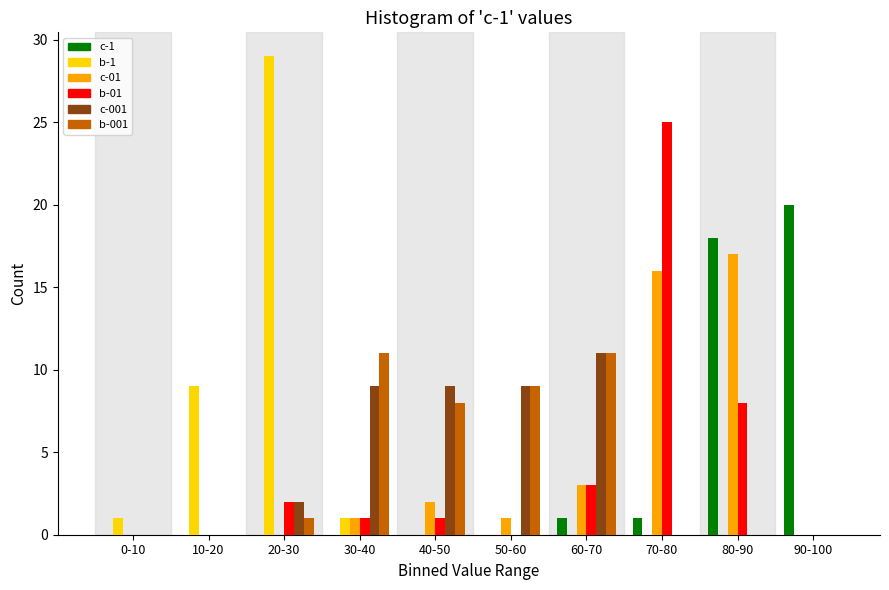

Between 40-50 and 90-100, which series saw the biggest shift?

c-1